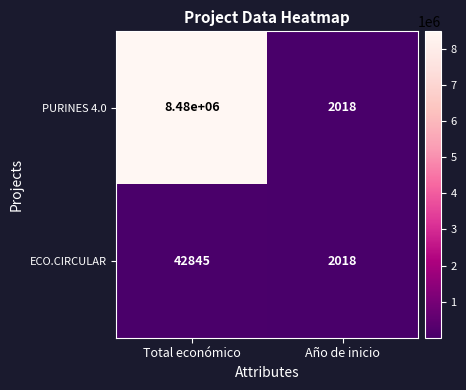

What is the spread (max minus min) of values at Total económico?

8437155